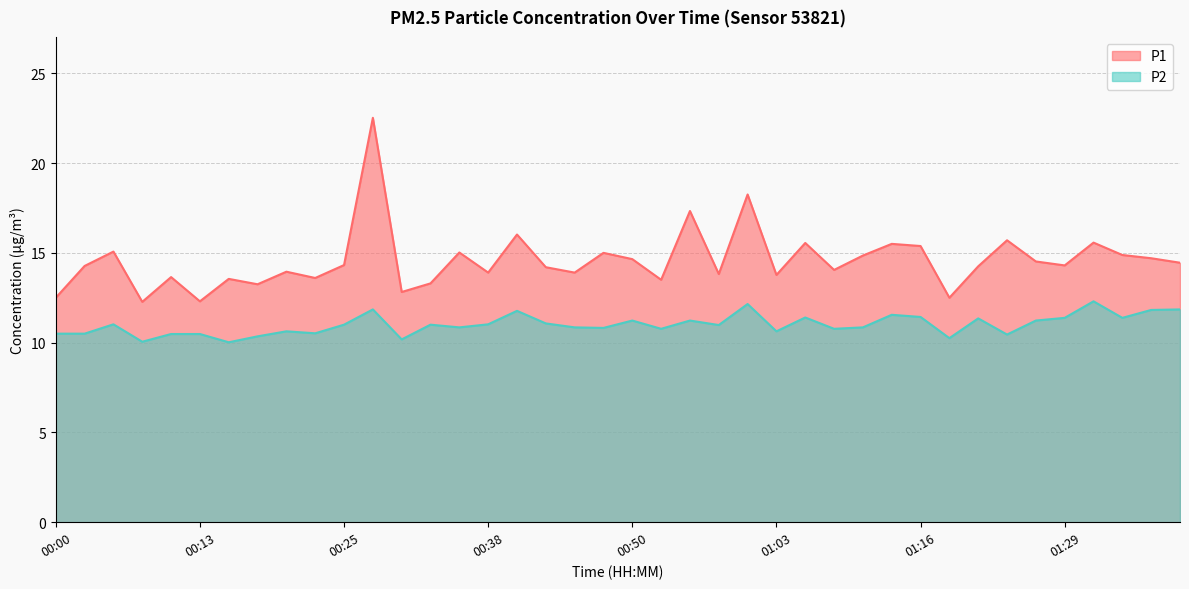

How many lines are shown in the chart?

2